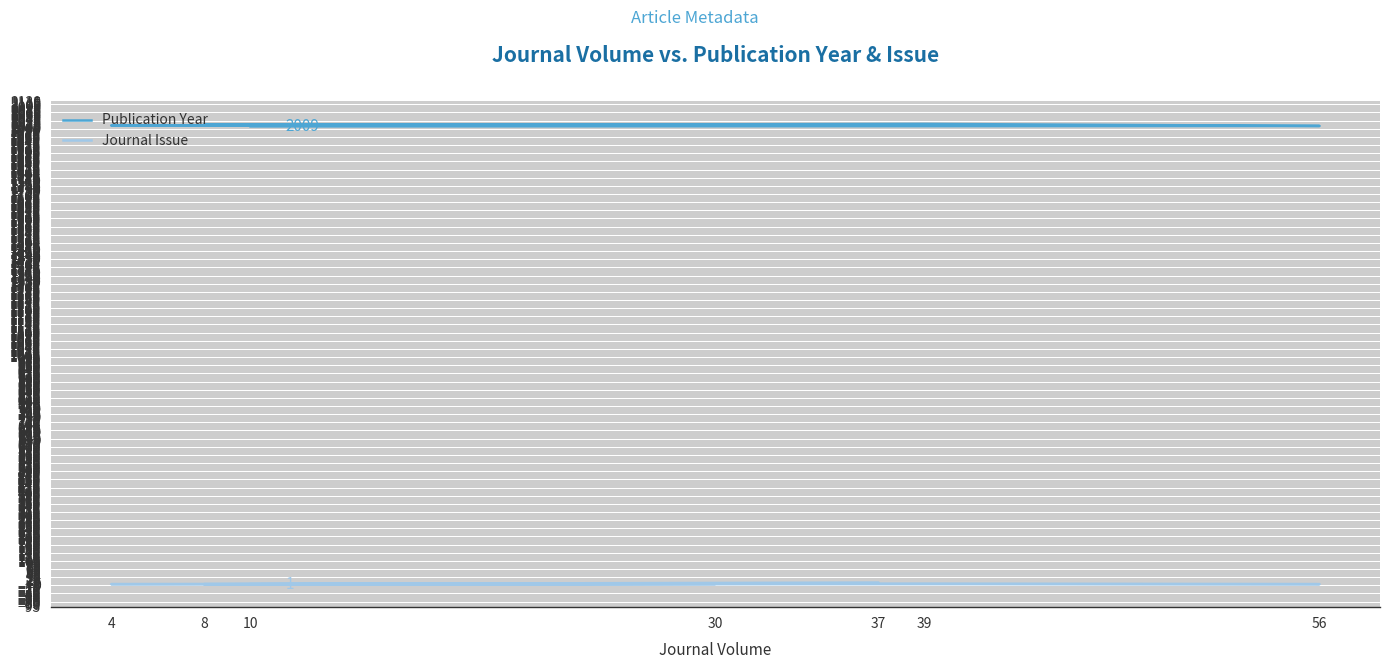

How many categories are shown in the chart?

7